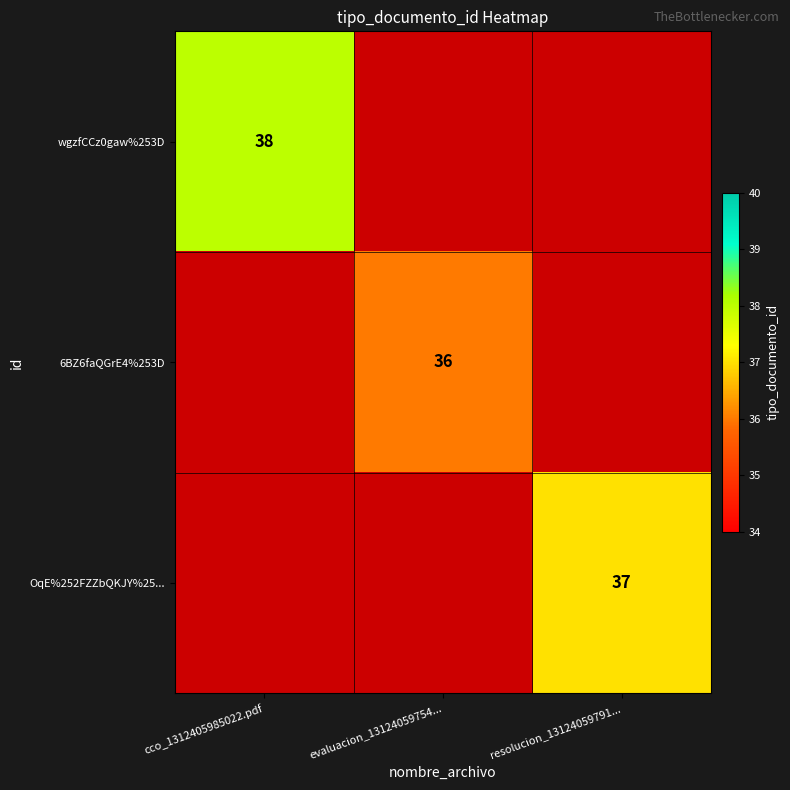

Is it true that wgzfCCz0gaw%253D equals 38 at cco_1312405985022.pdf?

True